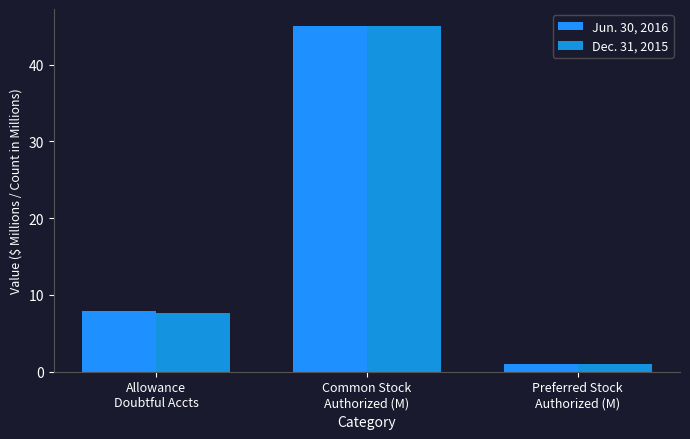

Which series has the widest spread of values?

Jun. 30, 2016